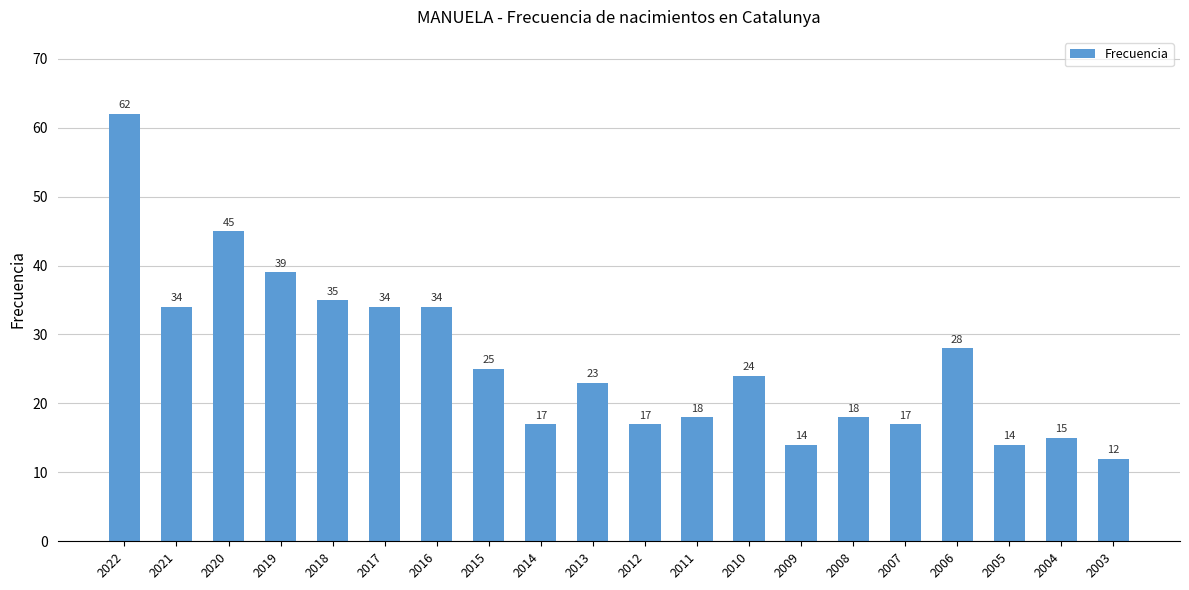

What is the sum of the values at 2018 and 2004?

50